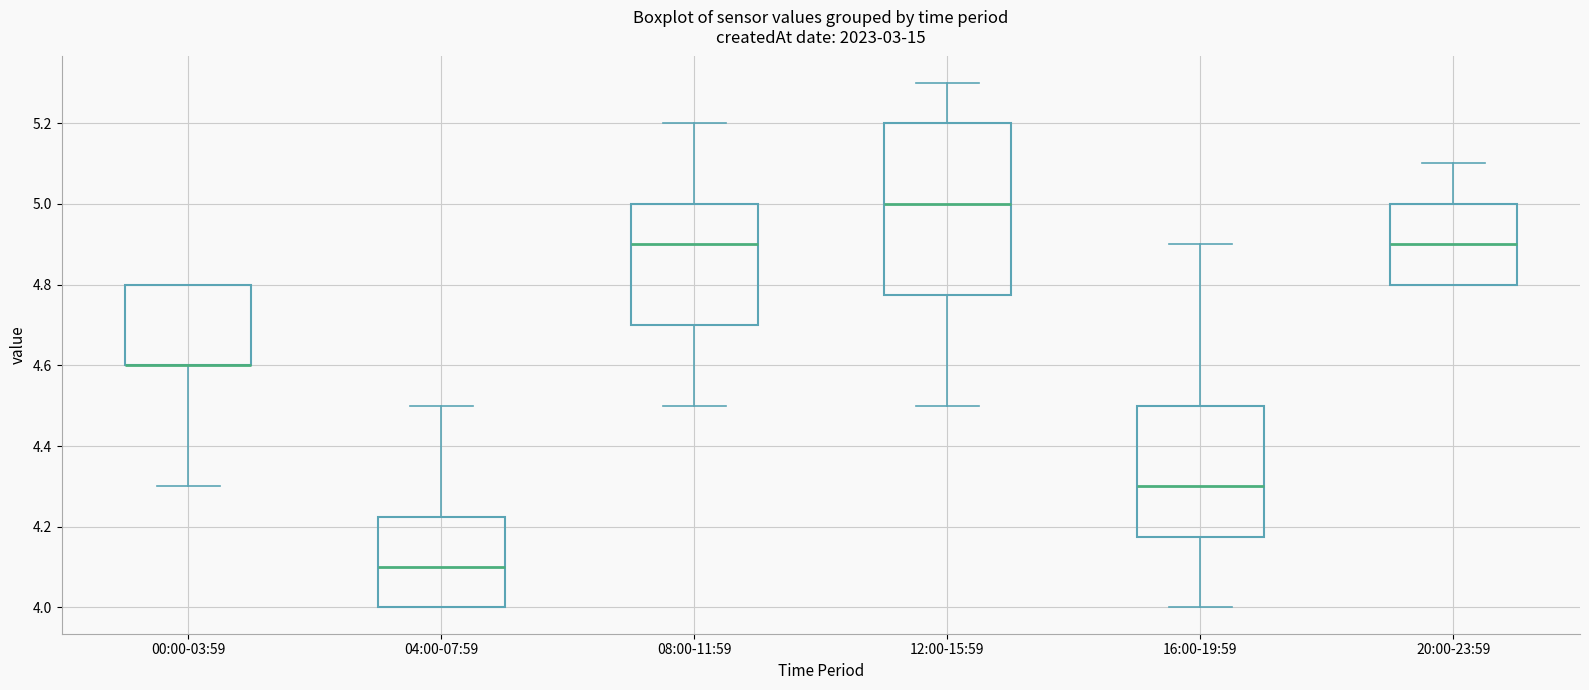

Where does the upper whisker of the box for 12:00-15:59 end on the y-axis? The values are not printed on the chart, so give them approximately, as read against the axis.

5.30